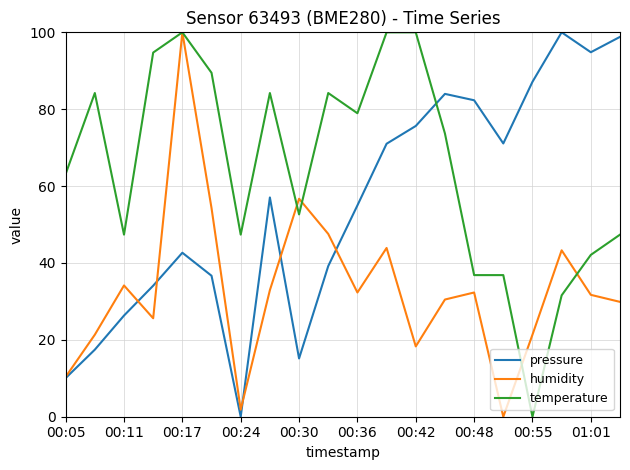

What is the maximum value for pressure?

100.0